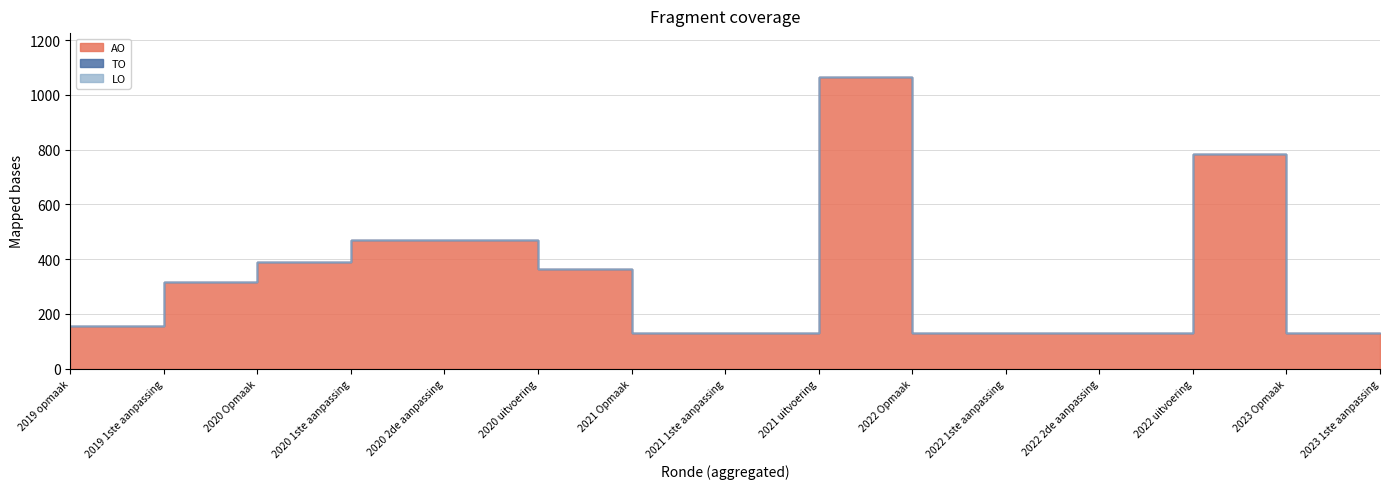

True or false: AO has more than 0 interior local peaks.

True